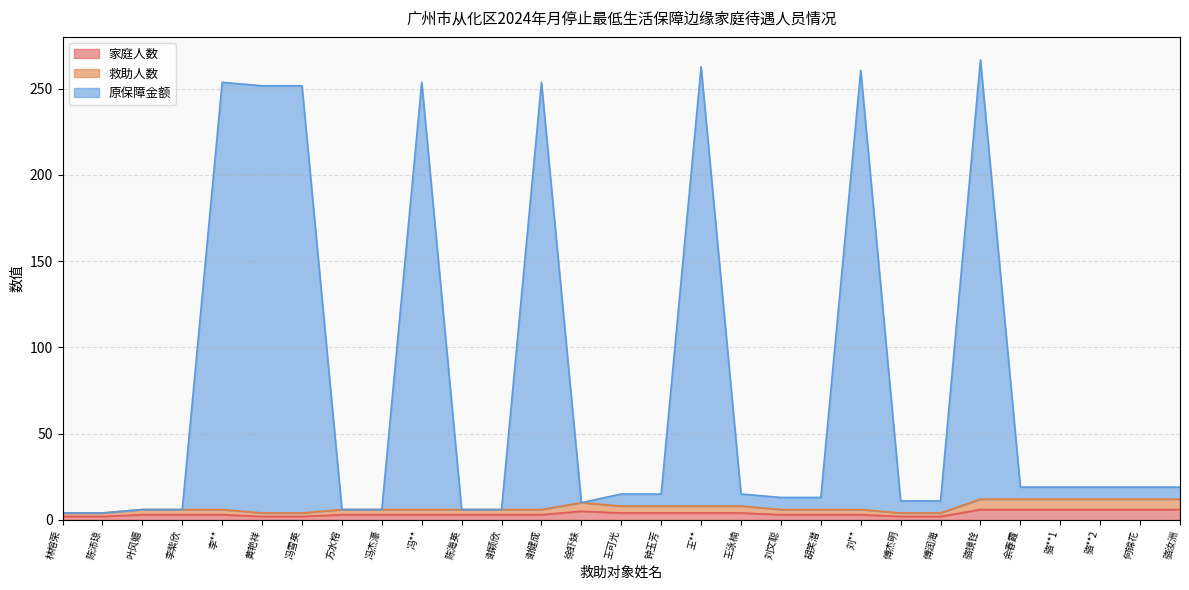

Count the number of data series in this chart.

3